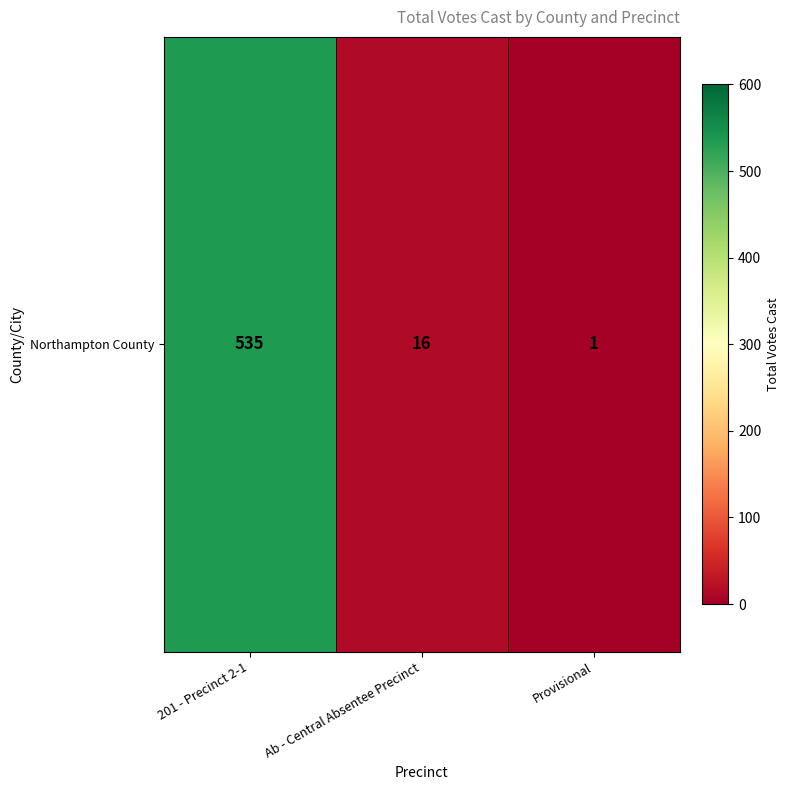

List the labels in order of value, smallest first.

Provisional, Ab - Central Absentee Precinct, 201 - Precinct 2-1